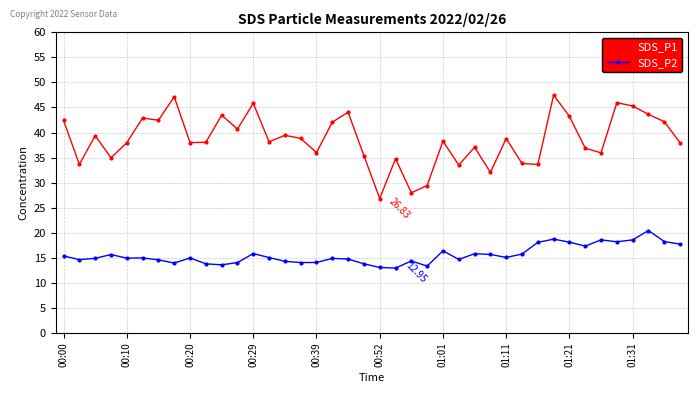

Which series has the largest range (max minus min)?

SDS_P1